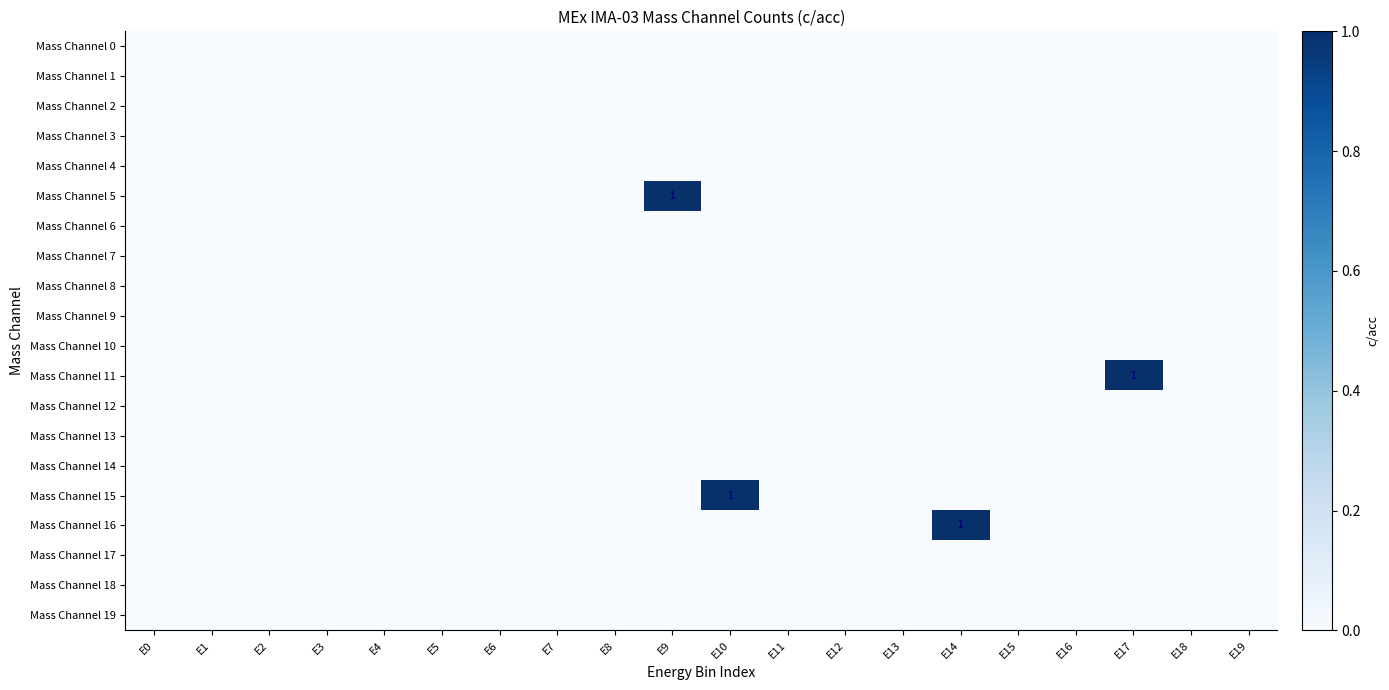

Which category has the highest value in the Mass Channel 9 series?

E0